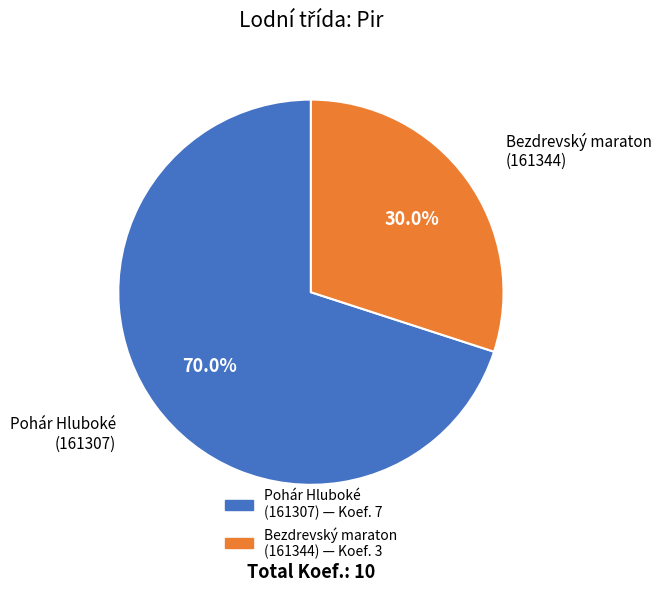

Is there a majority slice in this chart?

Yes